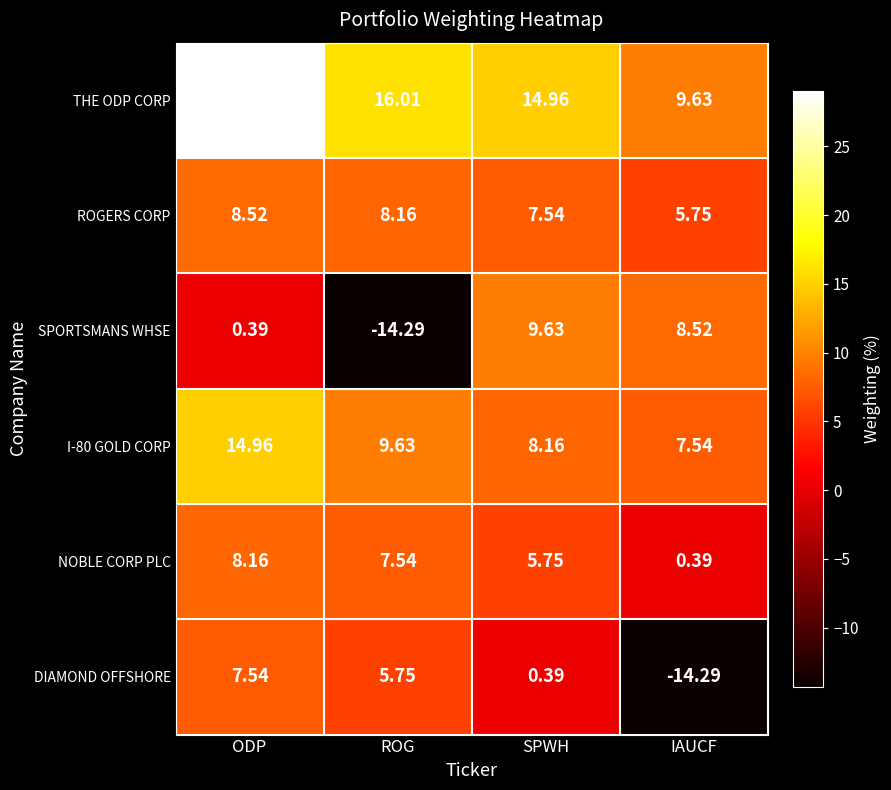

Is the value of THE ODP CORP at IAUCF greater than the value of NOBLE CORP PLC at IAUCF?

Yes